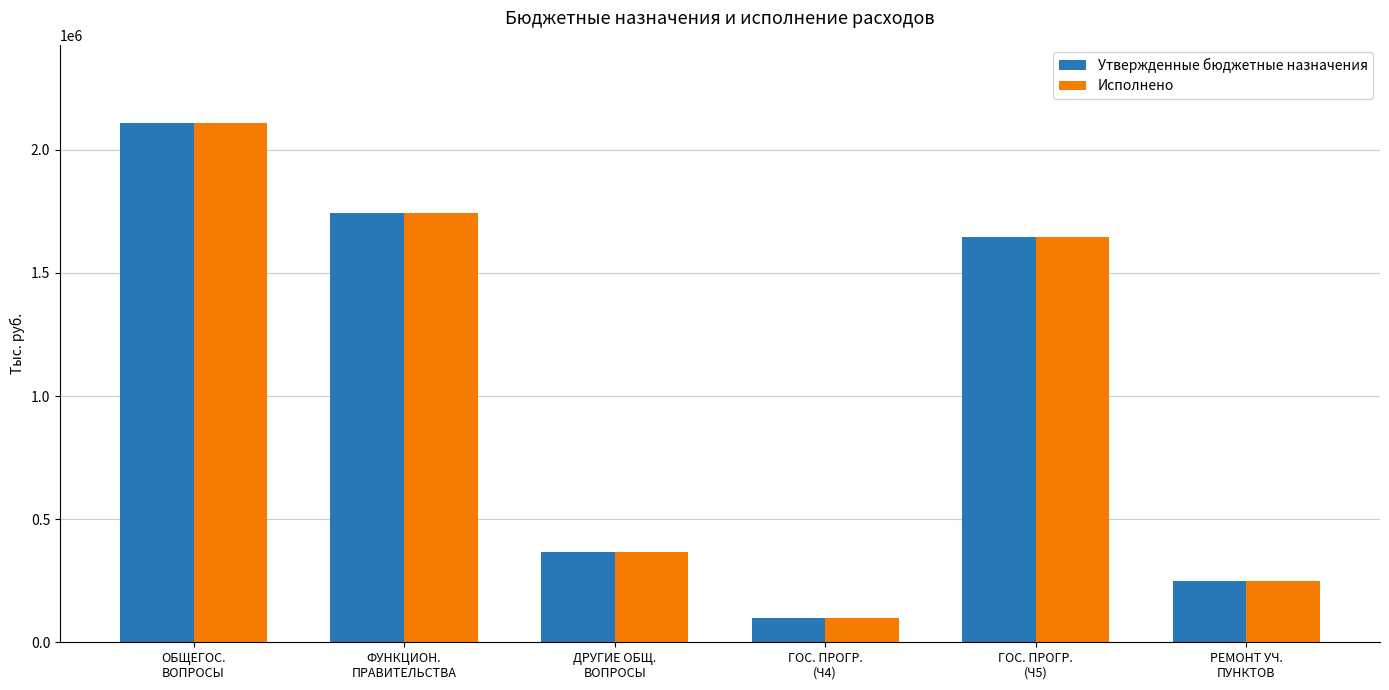

How many data points in Утвержденные бюджетные назначения are above 1645670?

3